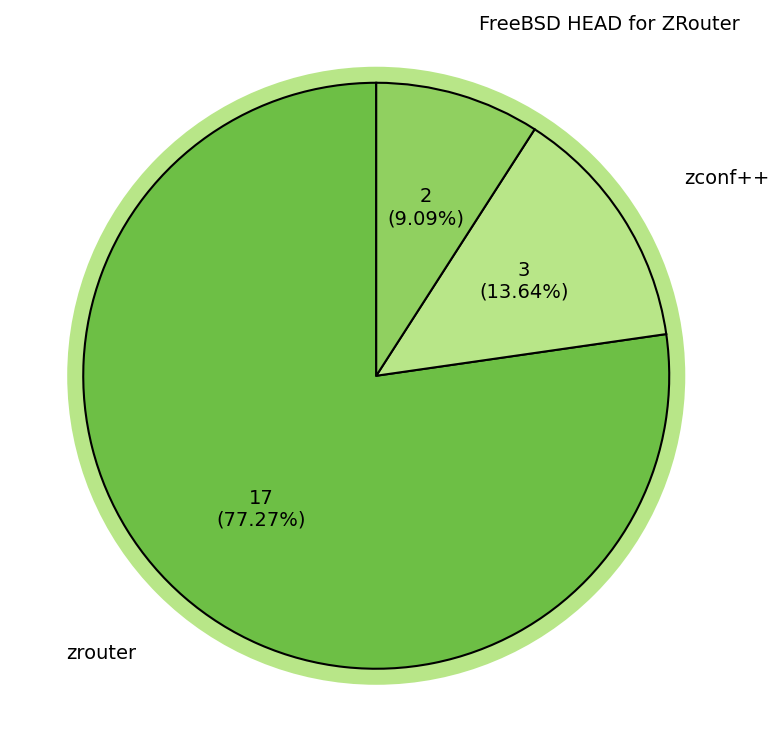

Is there a majority slice in this chart?

Yes